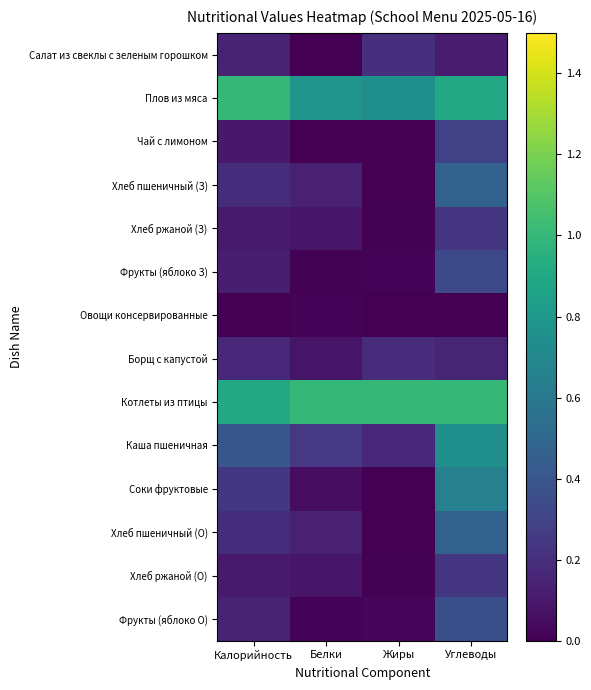

Reading right to left, list all the values displayed in this chart.

Салат из свеклы с зеленым горошком: Углеводы=0.1	Жиры=0.2	Белки=0.0	Калорийность=0.1
Плов из мяса: Углеводы=0.9	Жиры=0.7	Белки=0.8	Калорийность=1.0
Чай с лимоном: Углеводы=0.3	Жиры=0.0	Белки=0.0	Калорийность=0.1
Хлеб пшеничный (З): Углеводы=0.5	Жиры=0.0	Белки=0.1	Калорийность=0.2
Хлеб ржаной (З): Углеводы=0.2	Жиры=0.0	Белки=0.1	Калорийность=0.1
Фрукты (яблоко З): Углеводы=0.3	Жиры=0.0	Белки=0.0	Калорийность=0.1
Овощи консервированные: Углеводы=0.0	Жиры=0.0	Белки=0.0	Калорийность=0.0
Борщ с капустой: Углеводы=0.2	Жиры=0.2	Белки=0.1	Калорийность=0.2
Котлеты из птицы: Углеводы=1.0	Жиры=1.0	Белки=1.0	Калорийность=0.9
Каша пшеничная: Углеводы=0.7	Жиры=0.2	Белки=0.2	Калорийность=0.4
Соки фруктовые: Углеводы=0.7	Жиры=0.0	Белки=0.0	Калорийность=0.2
Хлеб пшеничный (О): Углеводы=0.5	Жиры=0.0	Белки=0.1	Калорийность=0.2
Хлеб ржаной (О): Углеводы=0.2	Жиры=0.0	Белки=0.1	Калорийность=0.1
Фрукты (яблоко О): Углеводы=0.4	Жиры=0.0	Белки=0.0	Калорийность=0.1